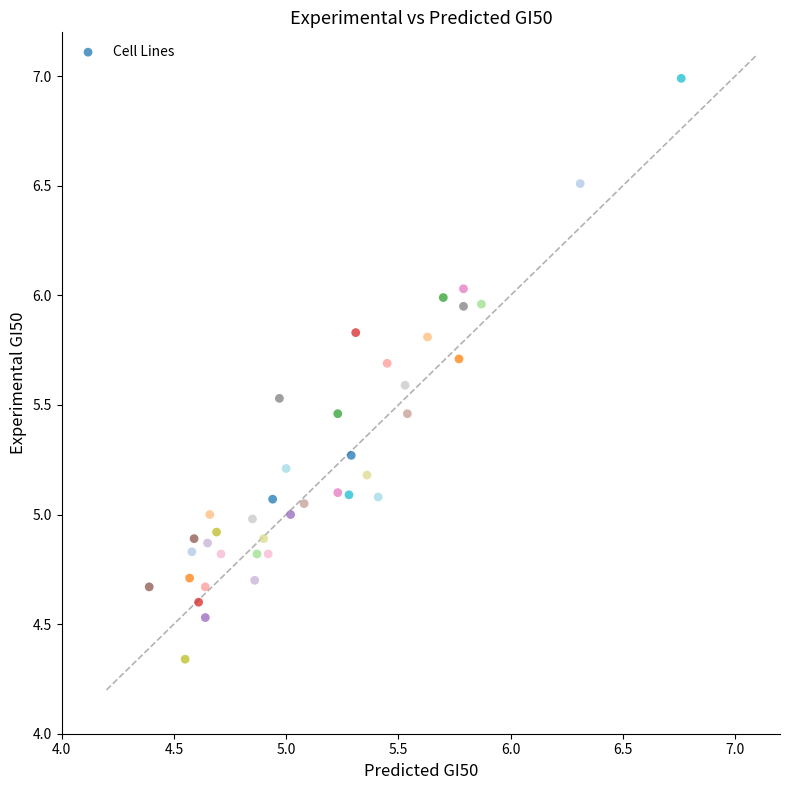

What is the range of X values (max minus min)?

2.4